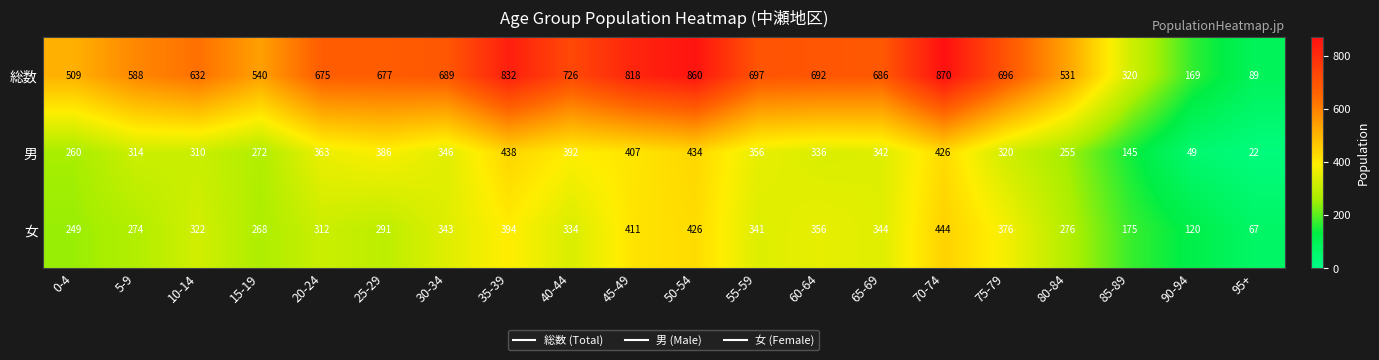

What is the difference between the second highest and second lowest values in the 総数 series?

691